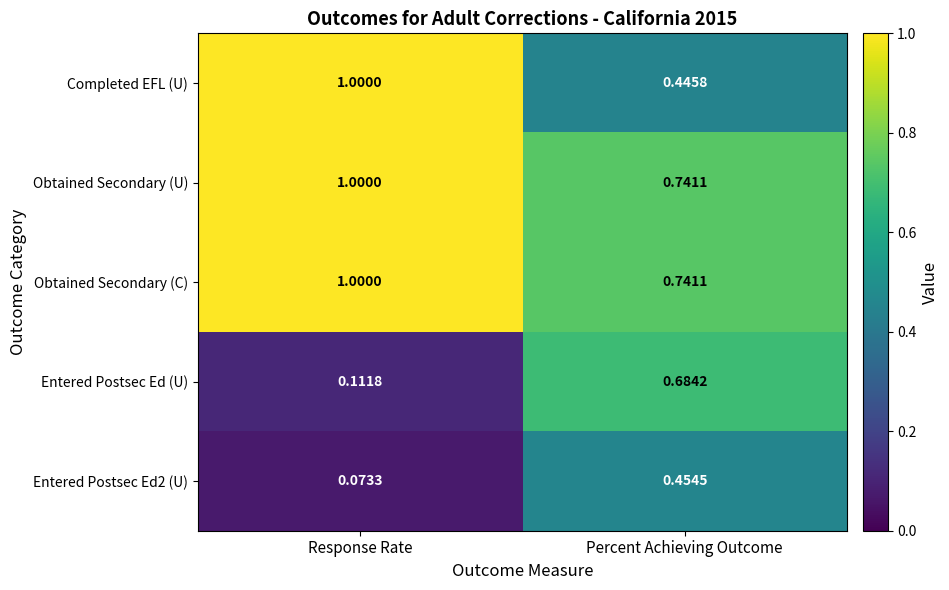

Rank the categories by Entered Postsec Ed2 (U) value from highest to lowest.

Percent Achieving Outcome, Response Rate